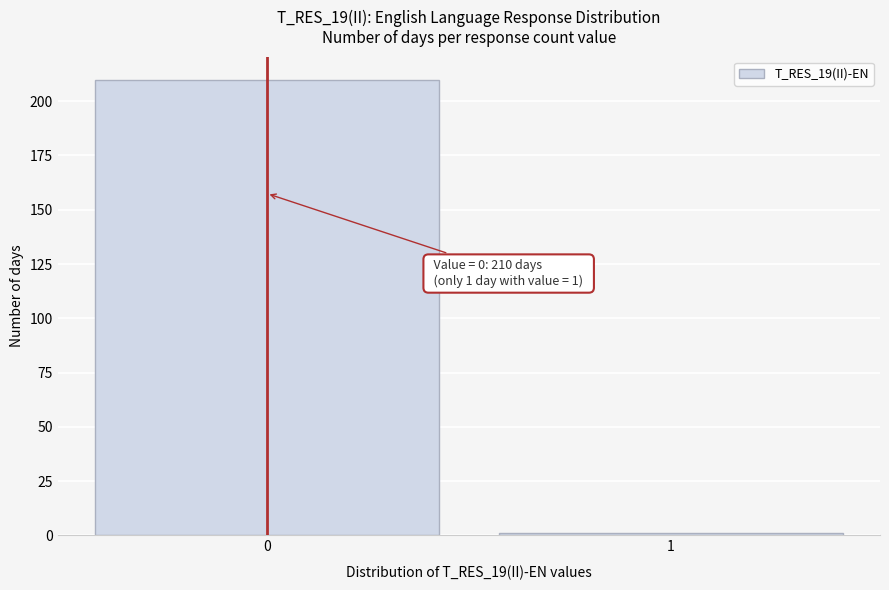

Reading right to left, transcribe all the data shown in this chart.

1=1	0=210